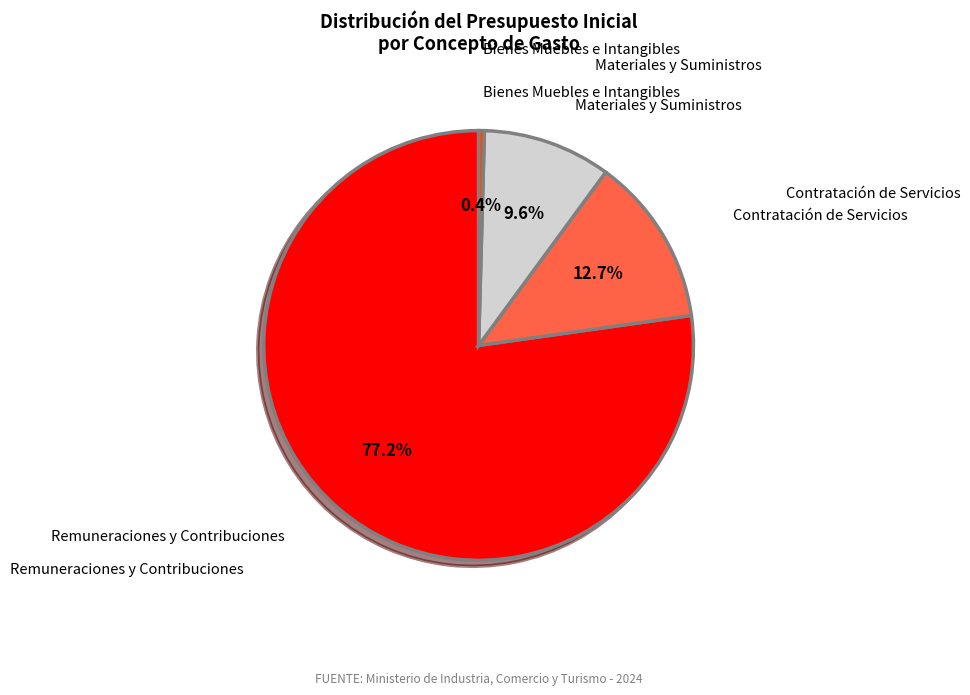

To the nearest percent, what is the difference between the largest and smallest slice percentages?

77%